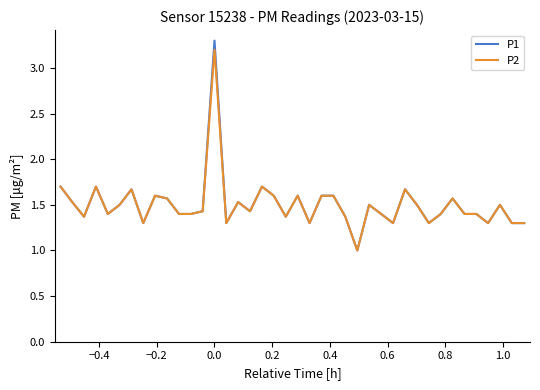

What are all the series names shown in the legend?

P1, P2